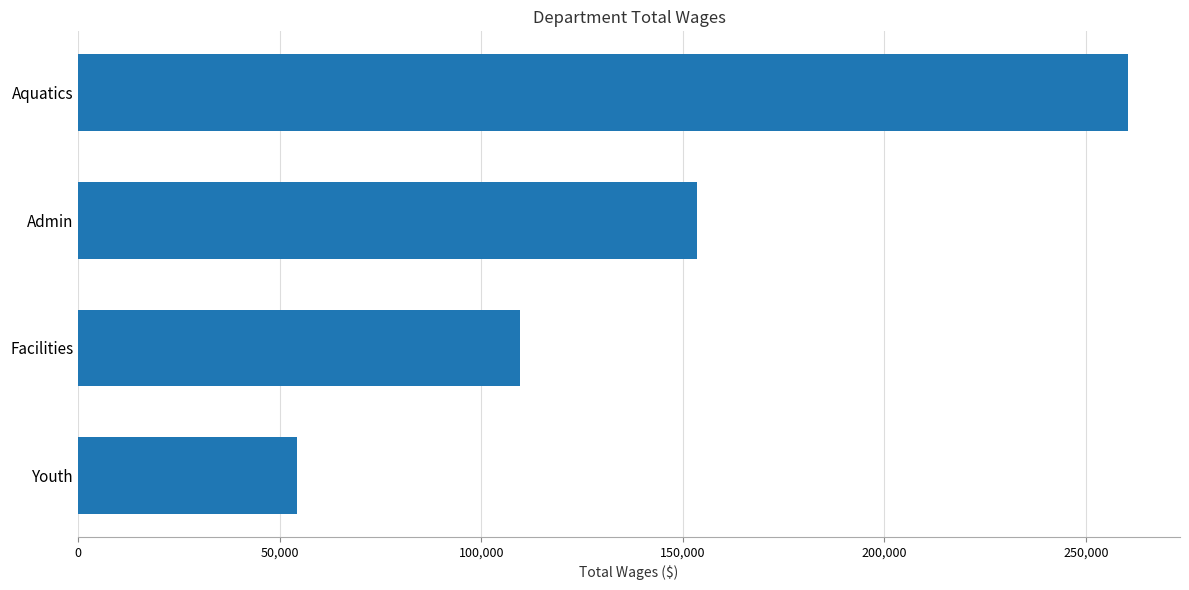

How many values are between 109704 and 260297?

3